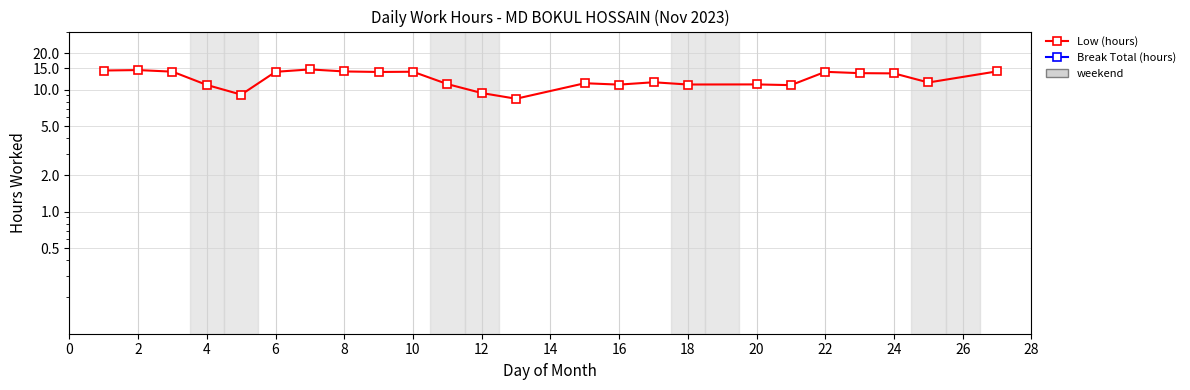

Is the value of Low (hours) at 15 greater than the value of Break Total (hours) at 18?

Yes